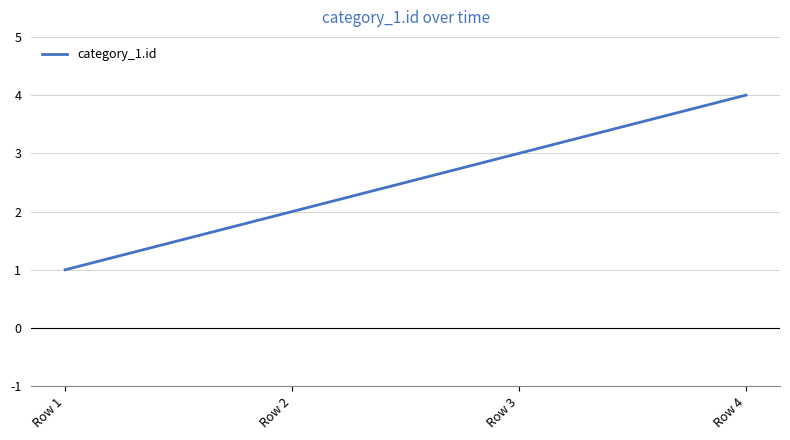

True or false: the data has more than 1 interior local peaks.

False